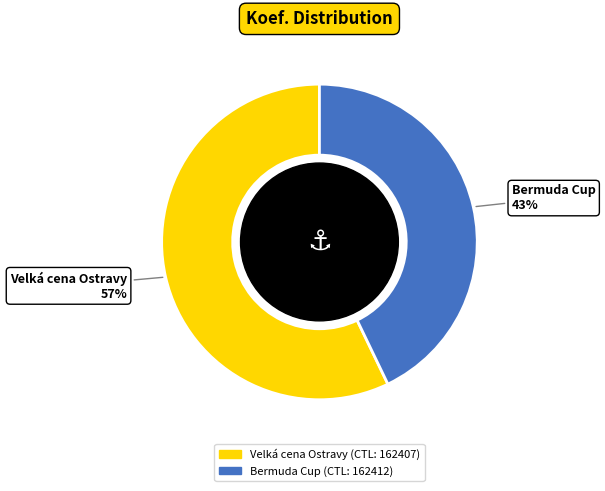

Does any single category account for the majority?

Yes